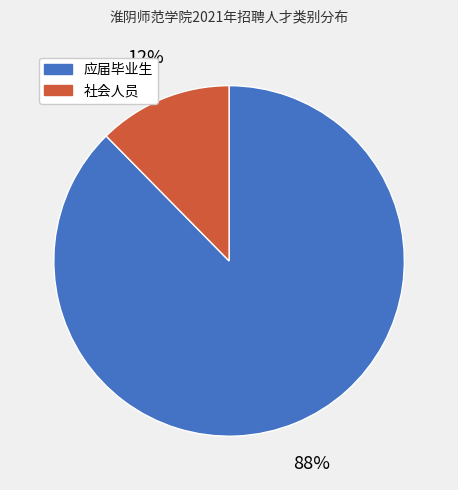

Does any single category account for the majority?

Yes